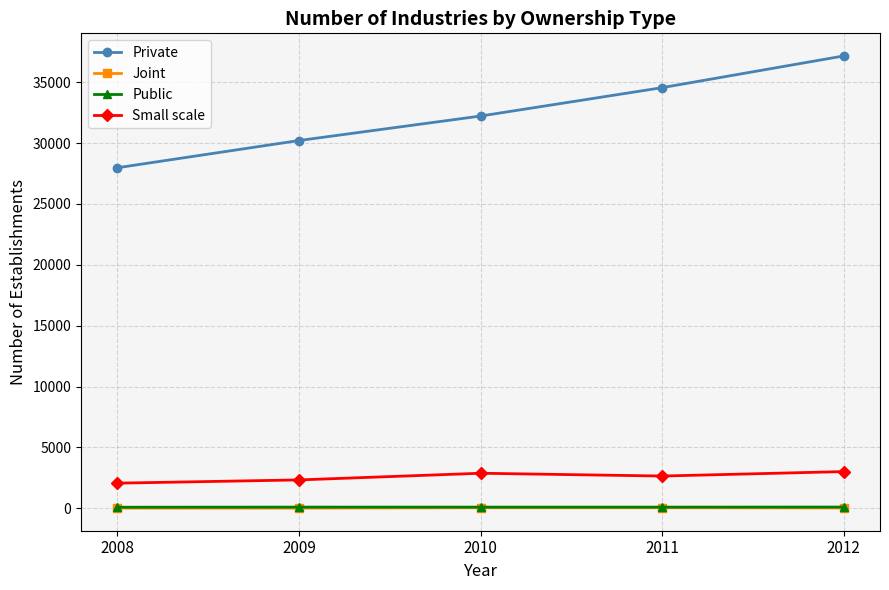

What is the total value across all series at 2010?

35238